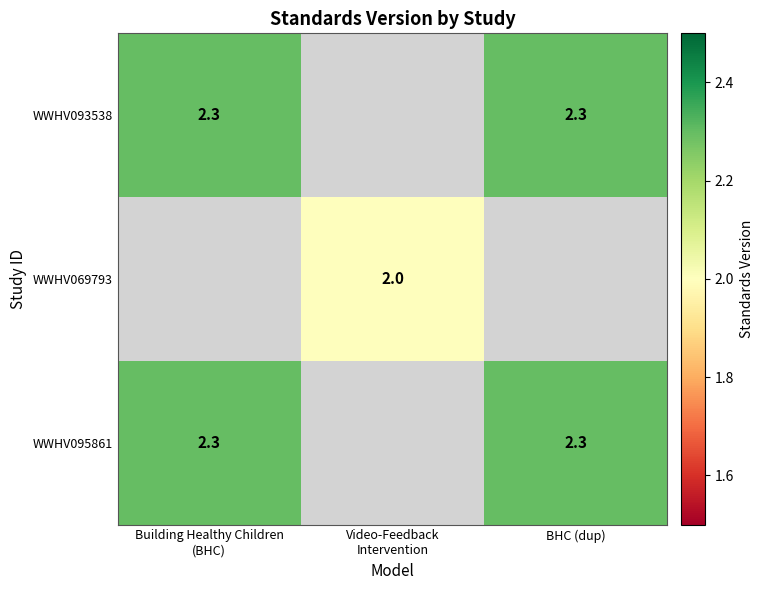

The WWHV093538 series shows 1.6 at BHC (dup). True or false?

False